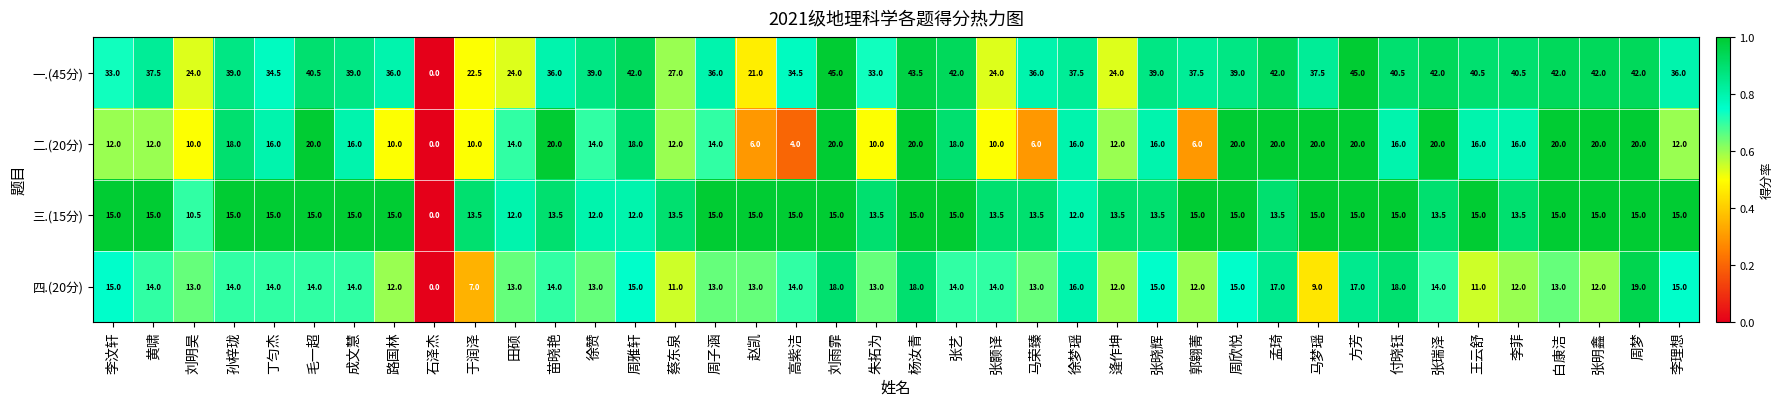

How many values in 一.(45分) are above zero?

39